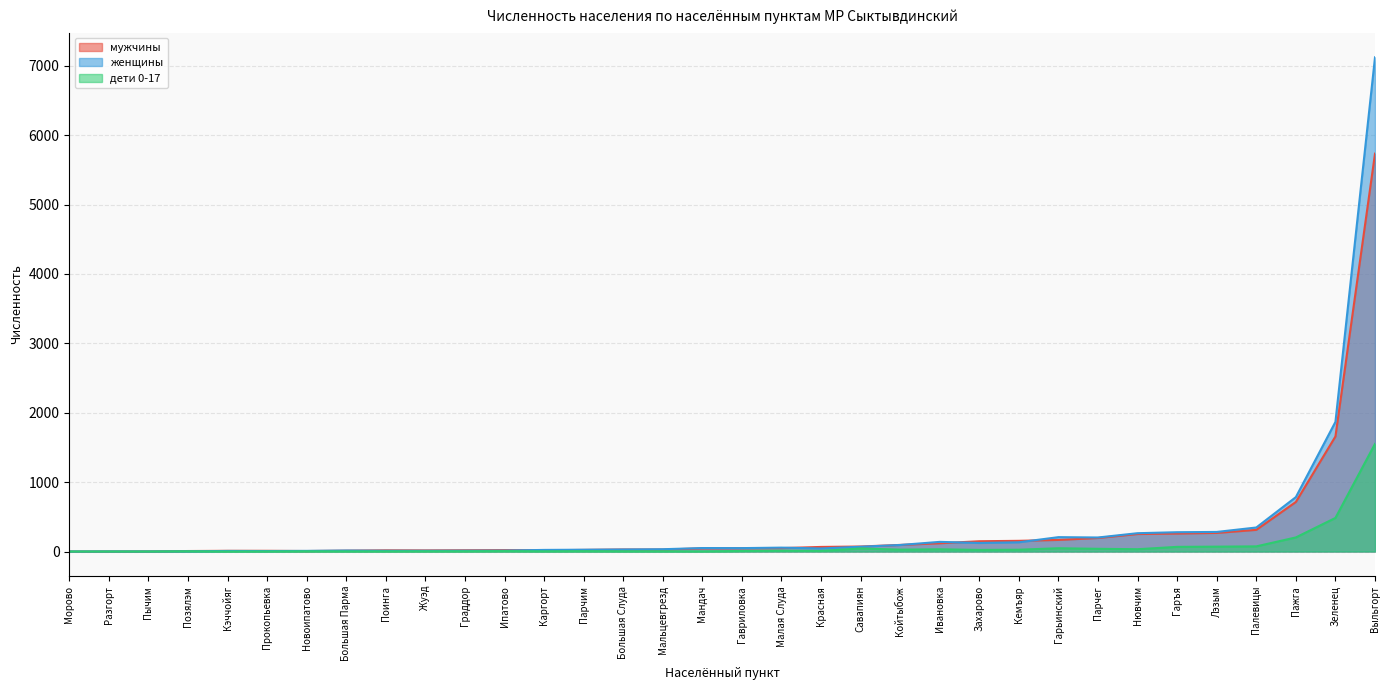

The женщины series shows 23 at Каргорт. True or false?

True